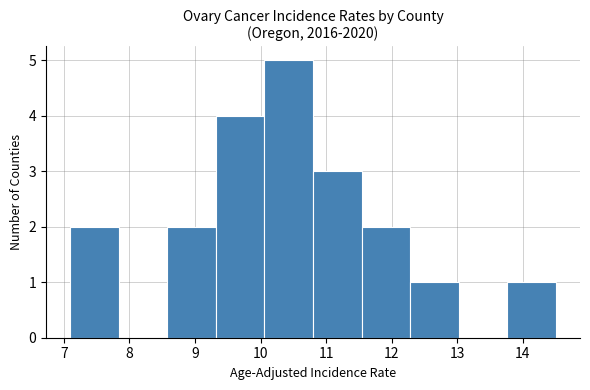

What is the height of the bar covering 11.54 to 12.28 on the x-axis? Neither the bar edges nor the heights are printed on the chart, so give them approximately, as read against the axes.

2